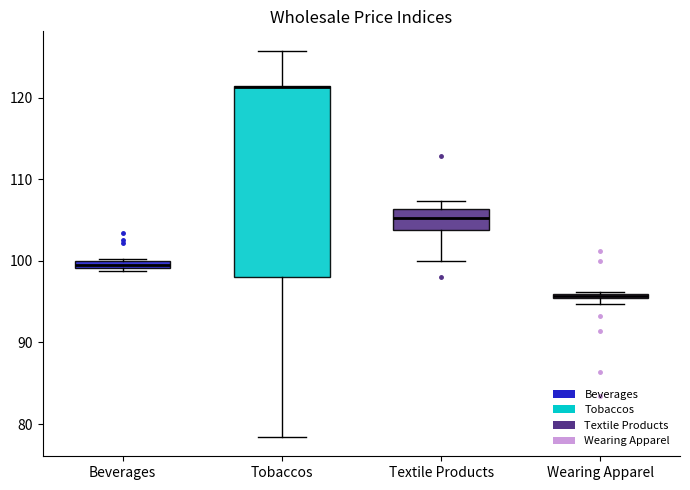

Where is the lower edge of the box for Beverages on the y-axis? The values are not printed on the chart, so give them approximately, as read against the axis.

99